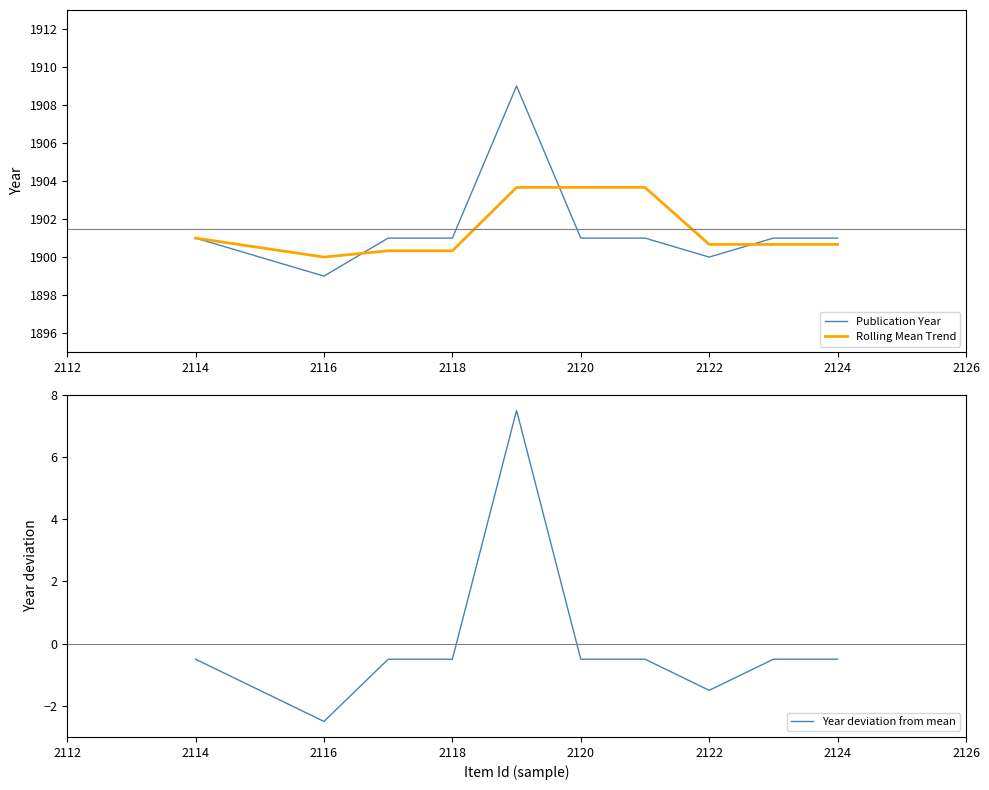

True or false: Rolling Mean Trend has a value of 1287.2 at 2124.

False